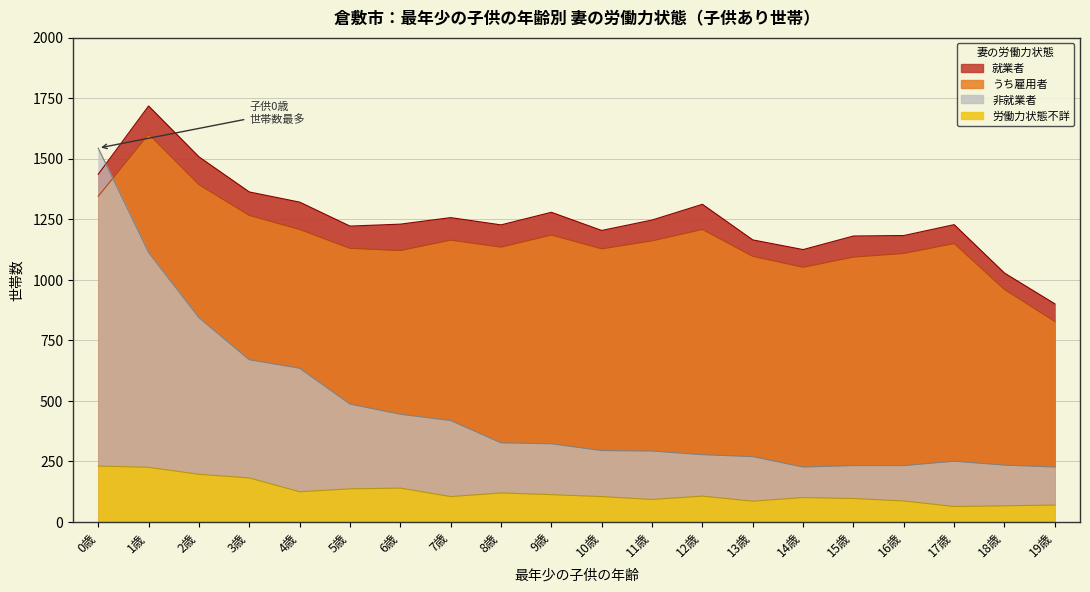

Reading right to left, what are all the values shown in this chart?

就業者: 901	1028	1228	1183	1181	1125	1165	1312	1247	1204	1279	1227	1257	1230	1222	1321	1363	1508	1718	1436
うち雇用者: 828	960	1150	1109	1094	1052	1097	1208	1161	1128	1185	1135	1164	1121	1130	1208	1266	1393	1602	1345
非就業者: 227	235	251	233	233	227	270	278	293	295	323	327	419	445	487	635	670	844	1113	1544
労働力状態不詳: 70	67	64	87	97	101	86	107	93	105	113	120	105	140	137	125	182	197	226	231